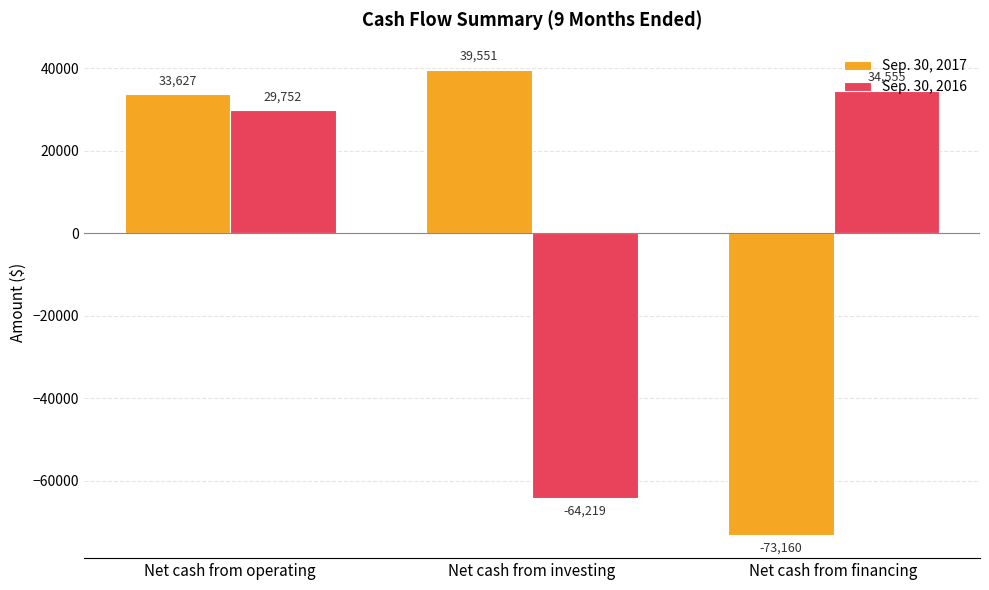

True or false: Sep. 30, 2016 has a value of 52690 at Net cash from operating.

False